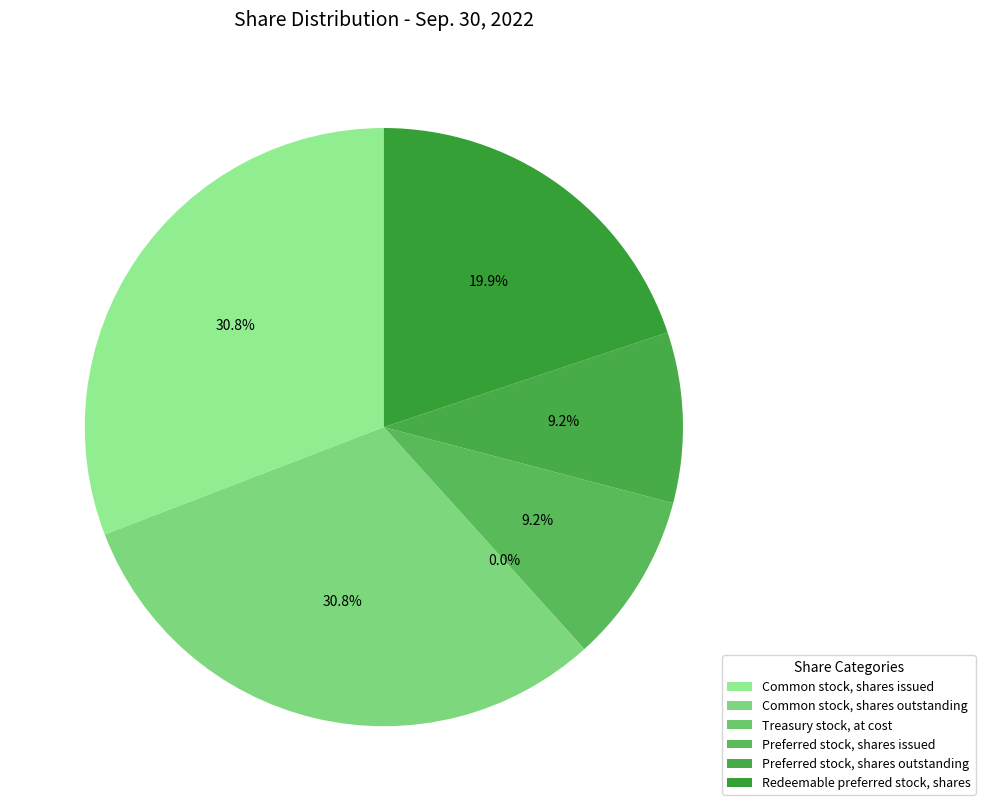

The Preferred stock, shares outstanding slice represents 3% of the pie. True or false?

False